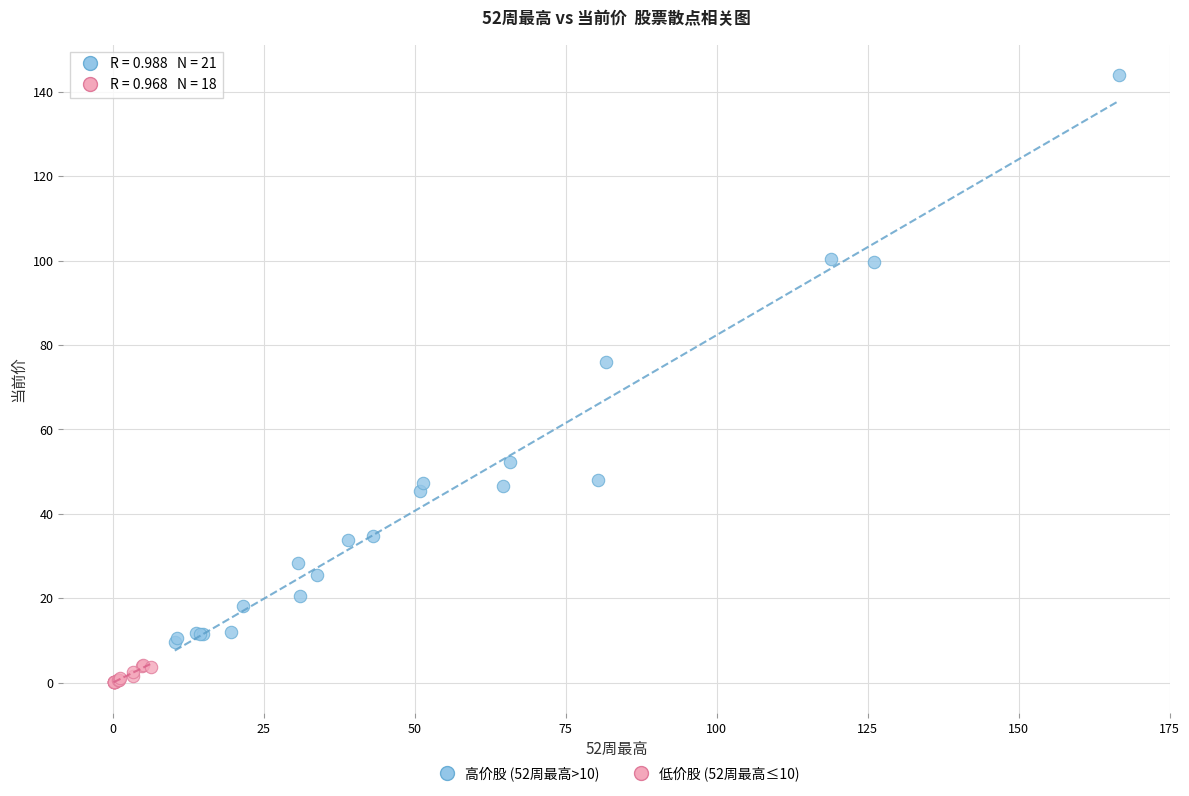

Which series contains the lowest Y value?

低价股 (52周最高≤10)